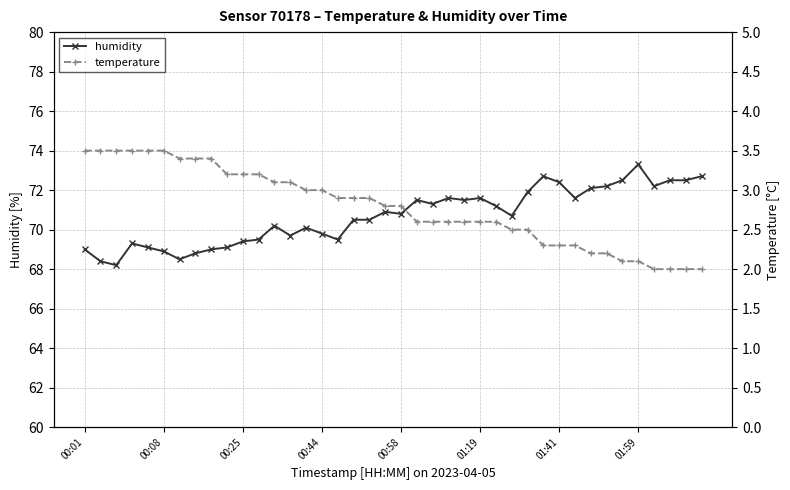

True or false: temperature and humidity intersect in this chart.

False